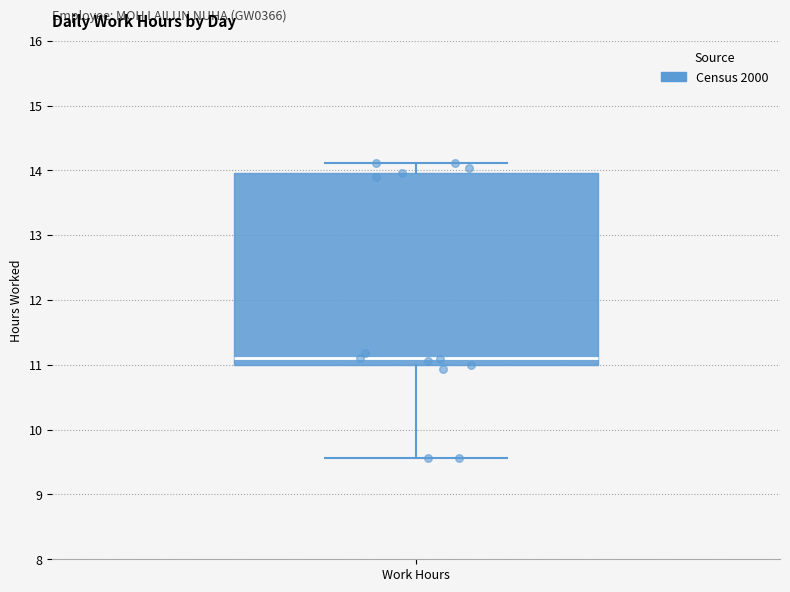

Where does the upper whisker of the box for Work Hours end on the y-axis? The values are not printed on the chart, so give them approximately, as read against the axis.

14.1